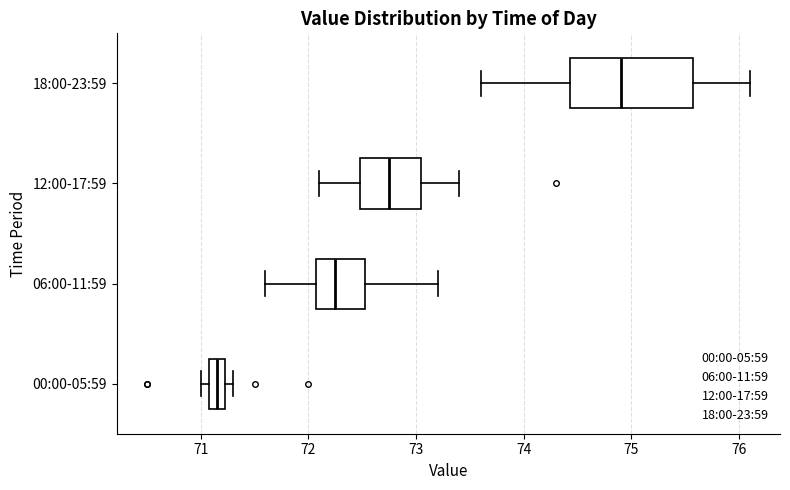

Where does the right whisker of the box for 18:00-23:59 end on the x-axis? The values are not printed on the chart, so give them approximately, as read against the axis.

76.1